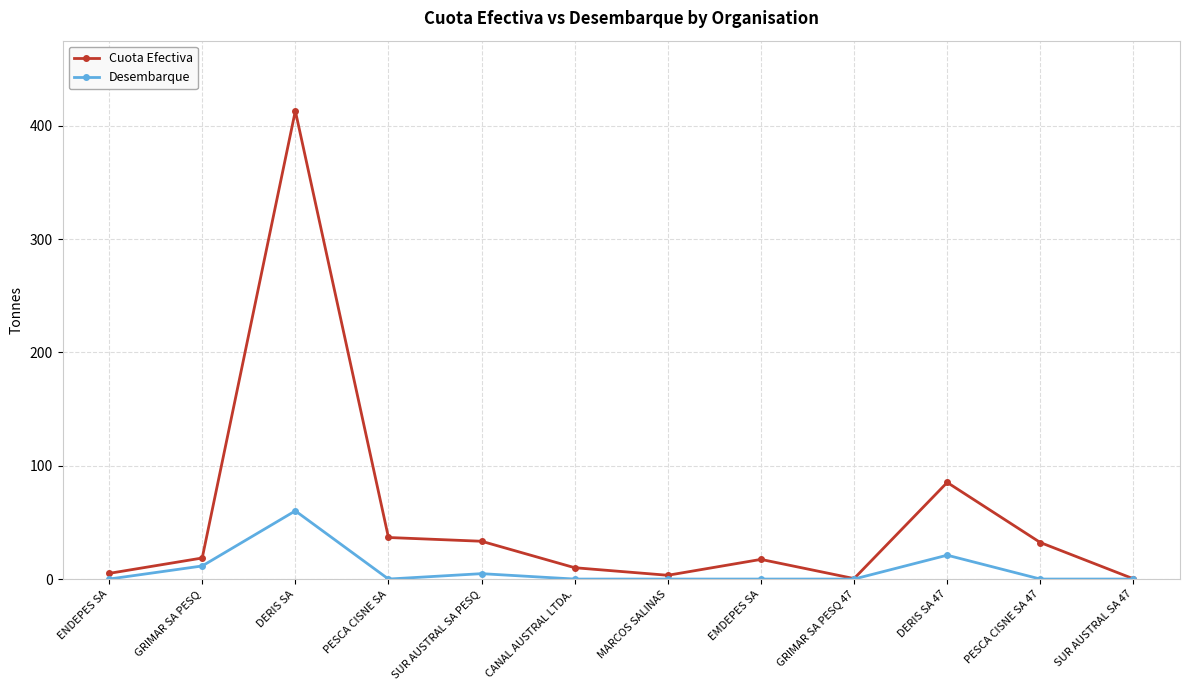

Which series has the largest range (max minus min)?

Cuota Efectiva